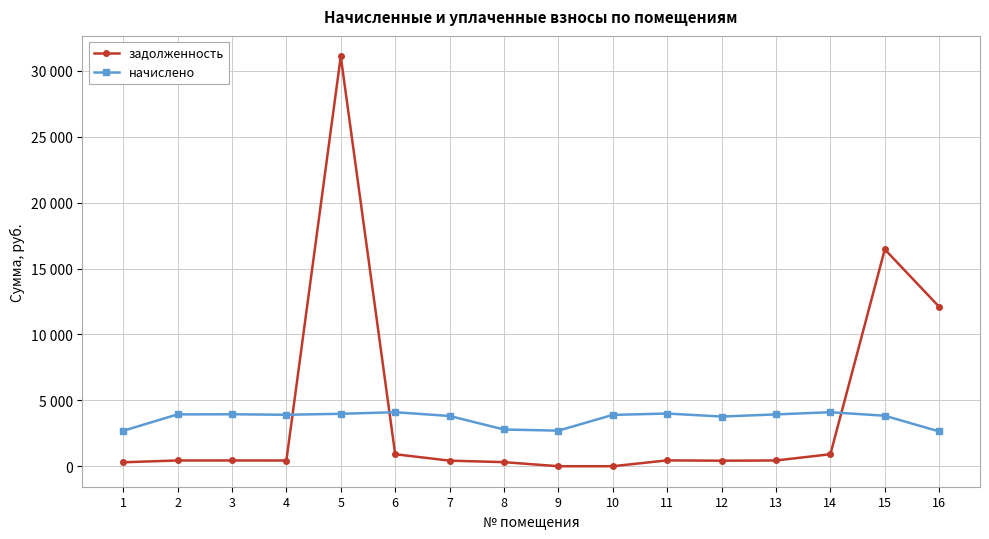

Which series has the largest range (max minus min)?

задолженность